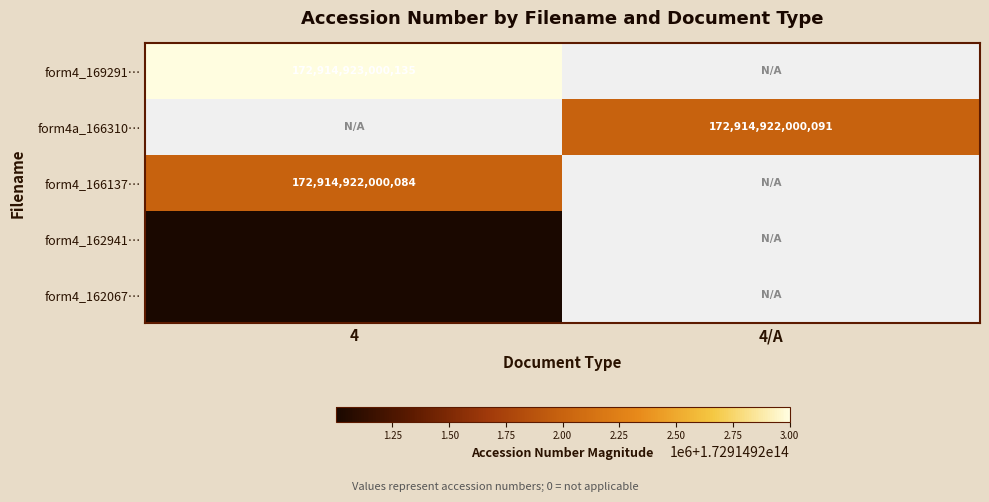

How many values in wf-form4a_166310518223851.xml are above zero?

1